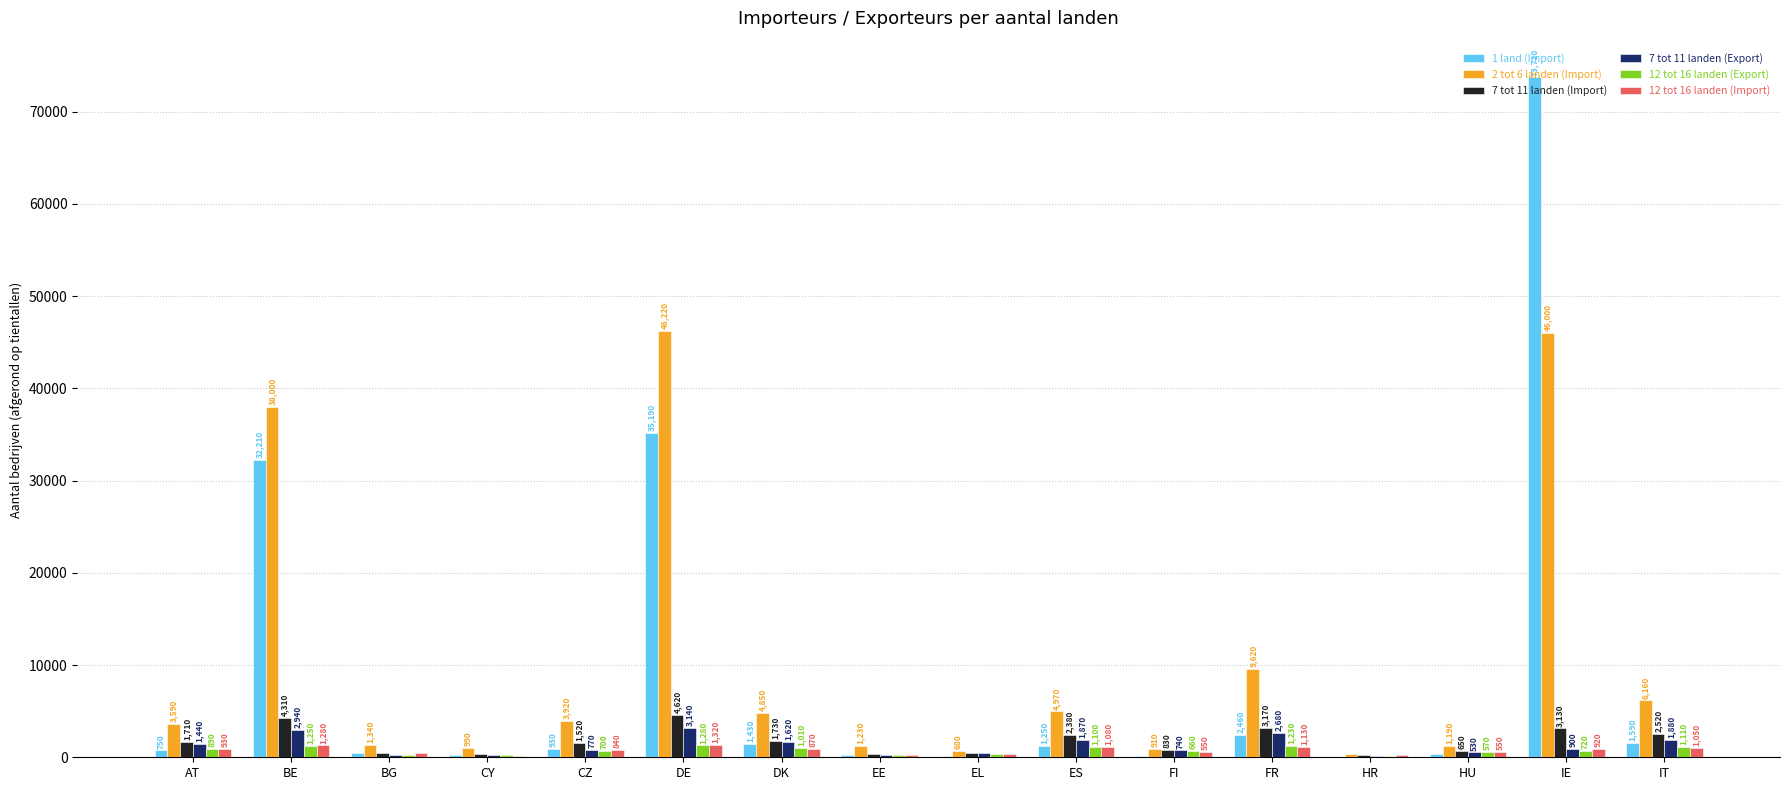

What is the difference between the 1 land (Import) values at AT and BE?

31460